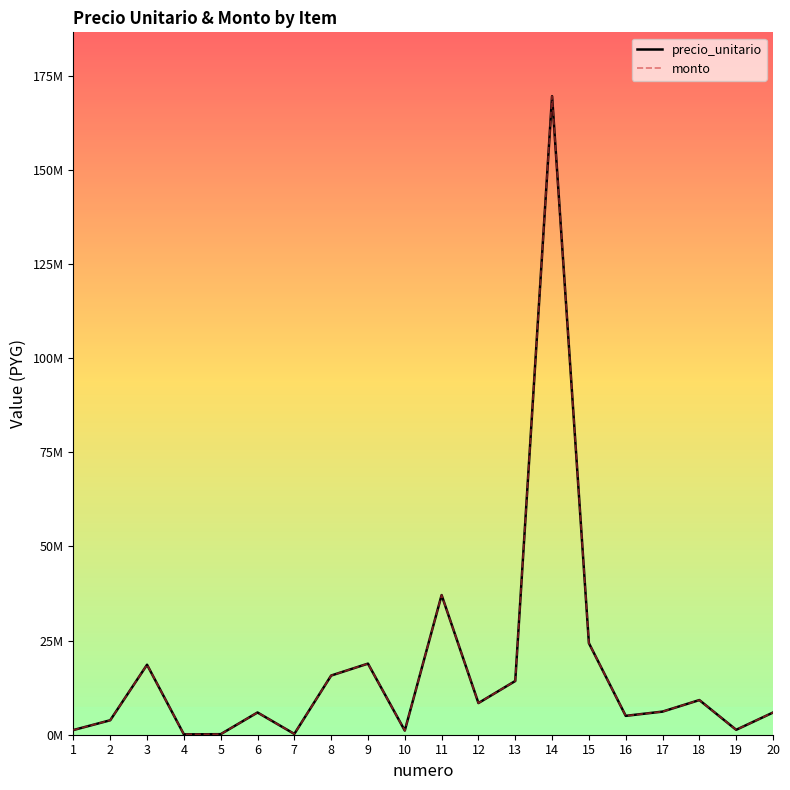

Does the chart display data point markers on the line(s)?

No